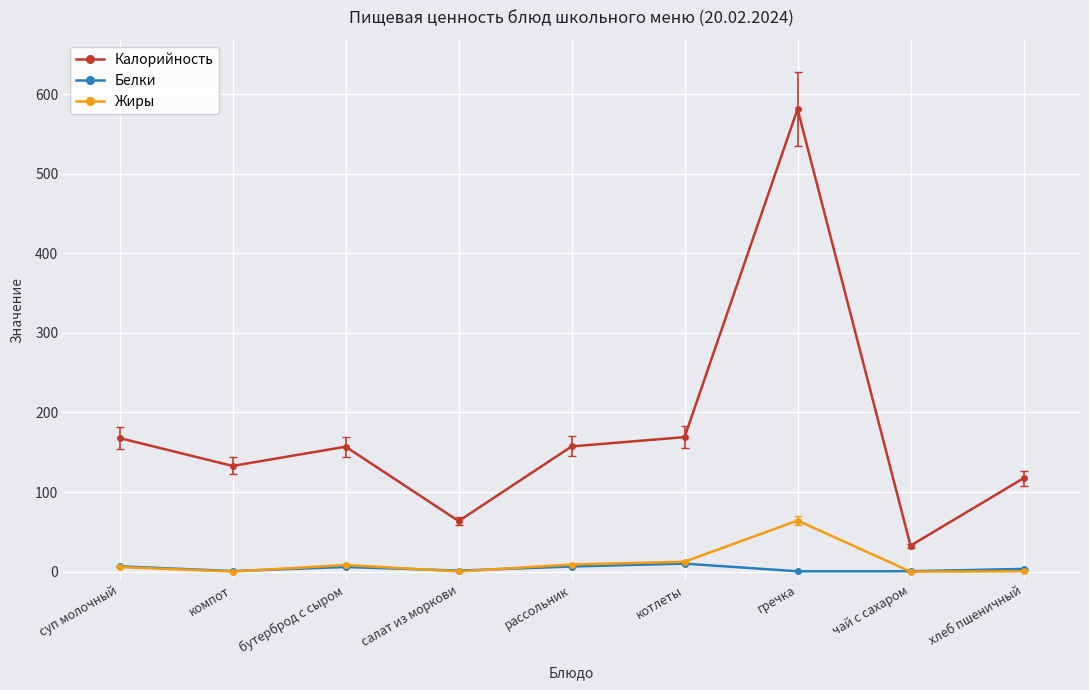

True or false: Белки and Калорийность intersect in this chart.

False